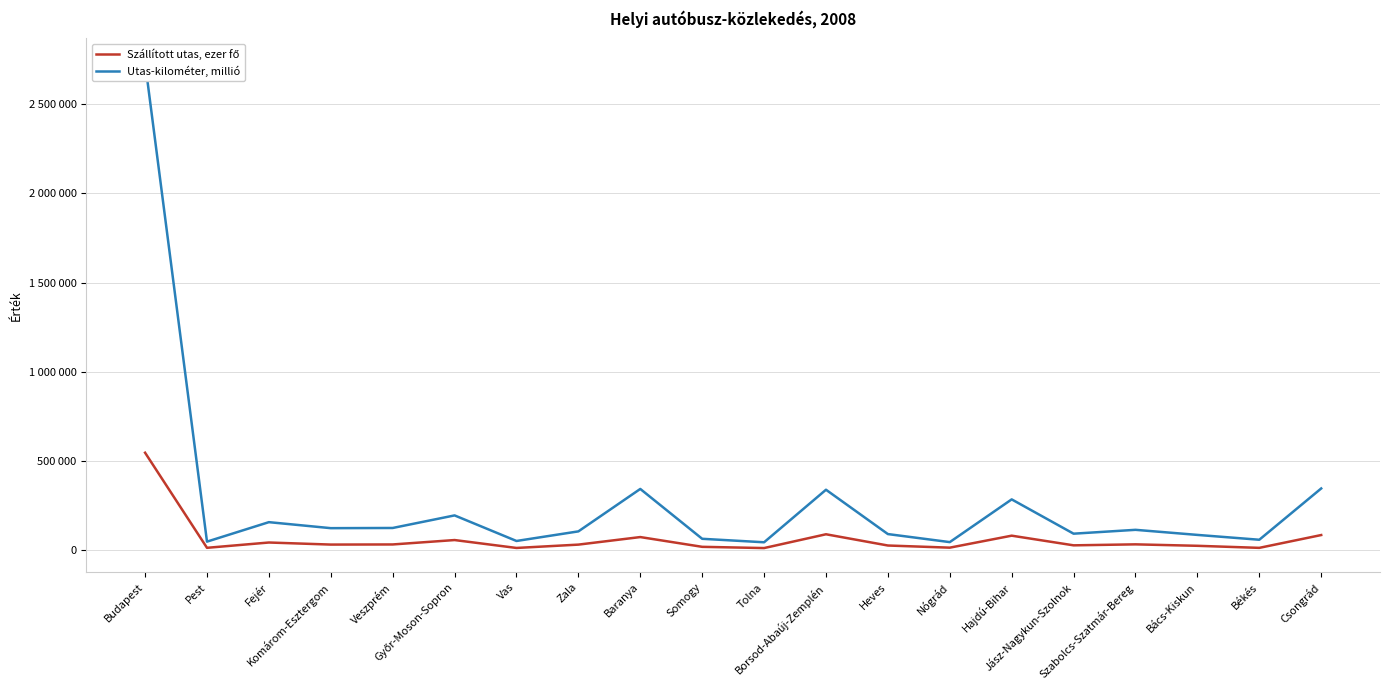

Reading left to right, transcribe all the data shown in this chart.

Szállított utas, ezer fő: 545875	12687	42437	30853	31515	56233	11926	30634	72966	18221	11309	88662	25610	13592	80792	26589	32107	23975	12437	84297
Utas-kilométer, millió: 2732867	47386	156546	122892	123922	194397	51040	104838	342776	63245	43758	338326	89727	44661	284250	91947	113552	85082	57931	345449